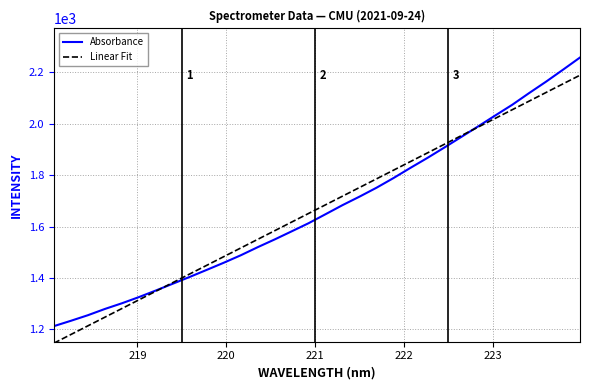

Which series has the largest range (max minus min)?

Absorbance